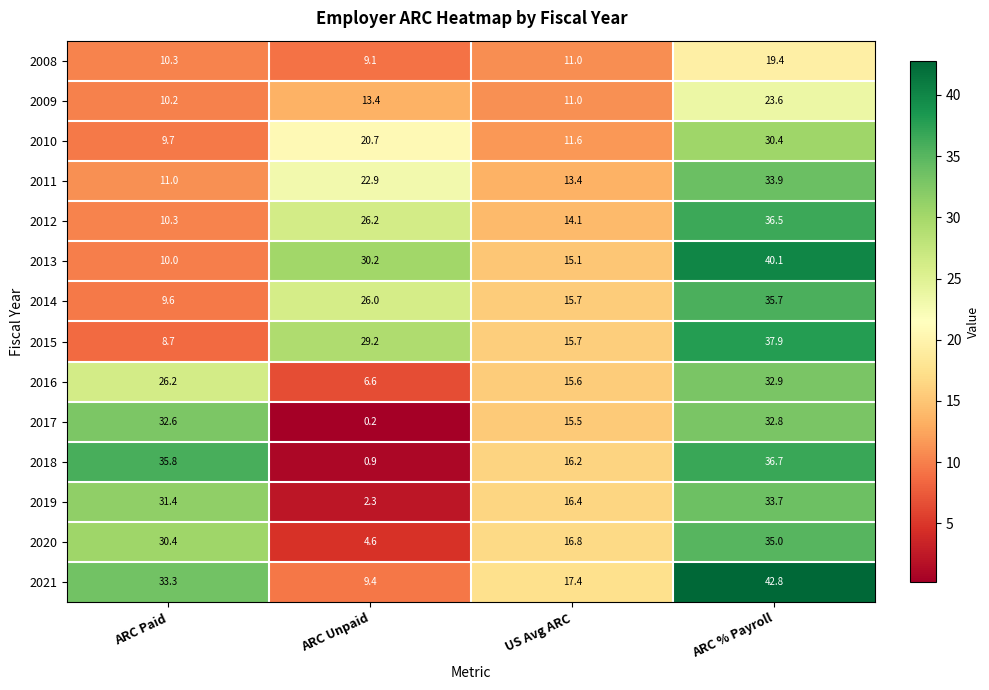

What is the difference between the 2010 values at ARC % Payroll and US Avg ARC?

18.8